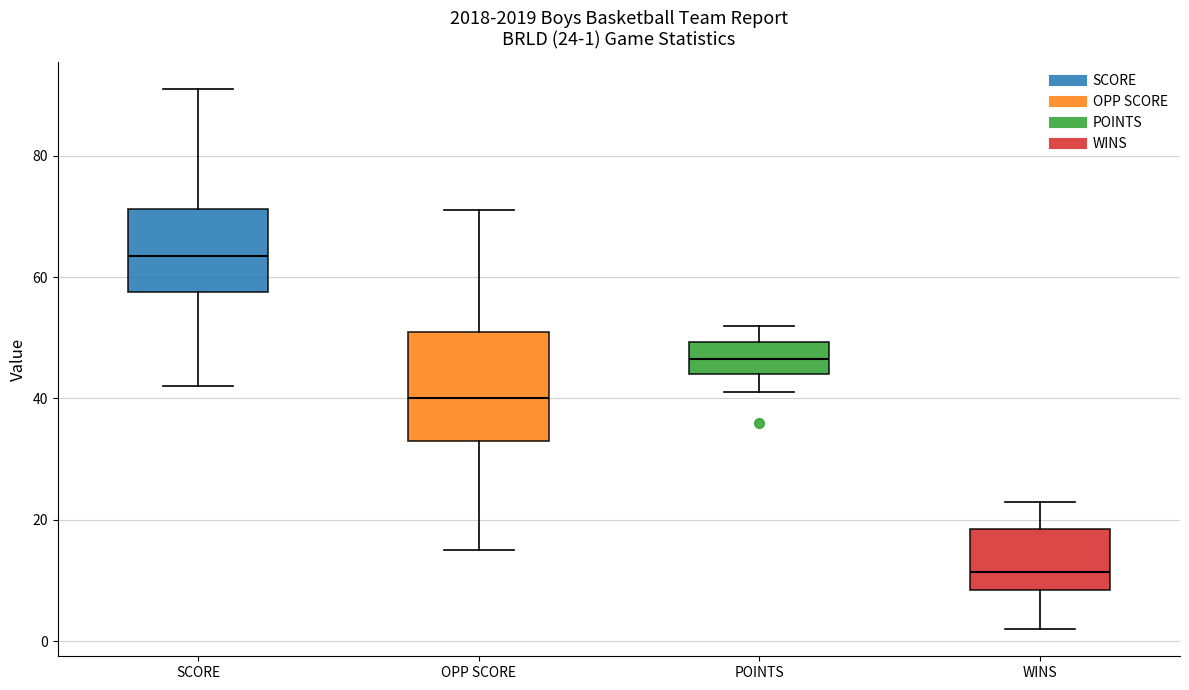

Comparing the boxes themselves (not the whiskers), which one is the tallest?

OPP SCORE